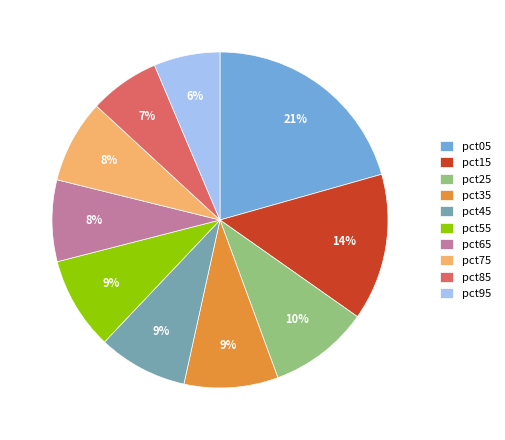

Does pct05 account for over 50% of the chart?

No